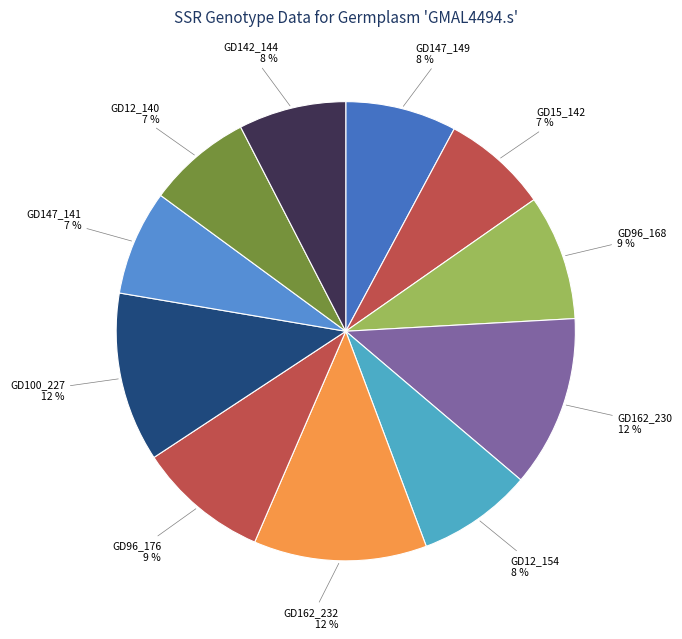

How many segments does this pie chart have?

11